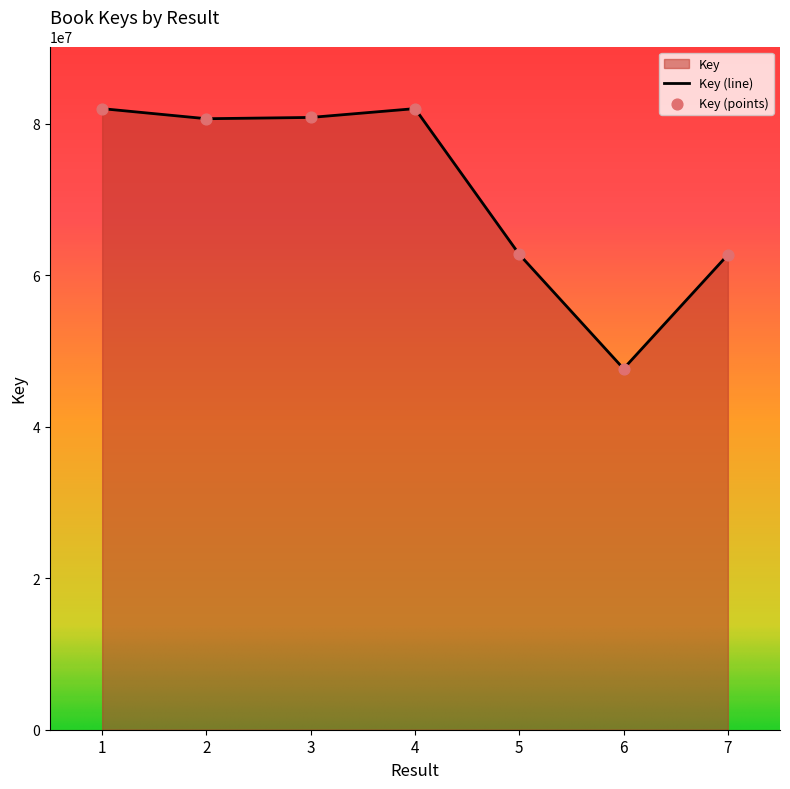

What is the change in value from 3 to 7?

-18126610